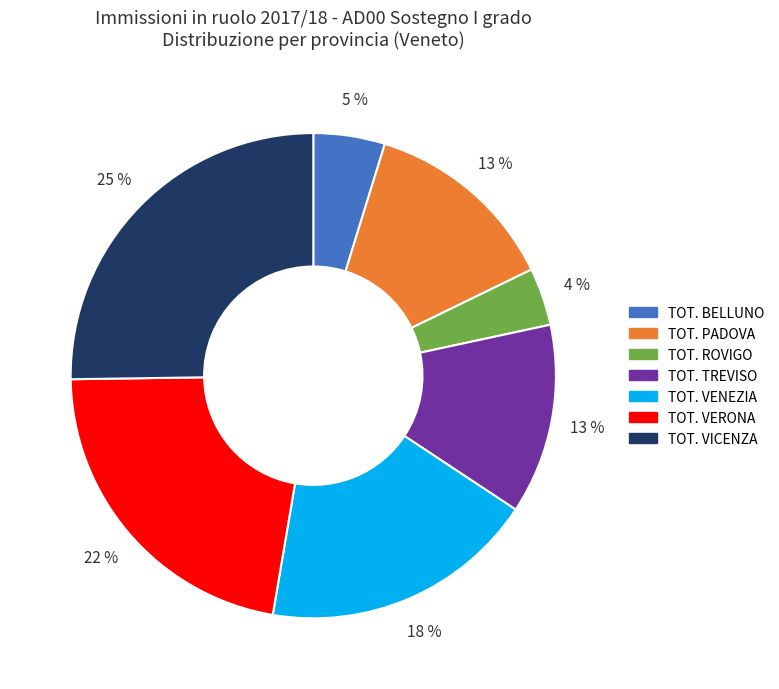

To the nearest percent, what is the difference between the largest and smallest slice percentages?

21%